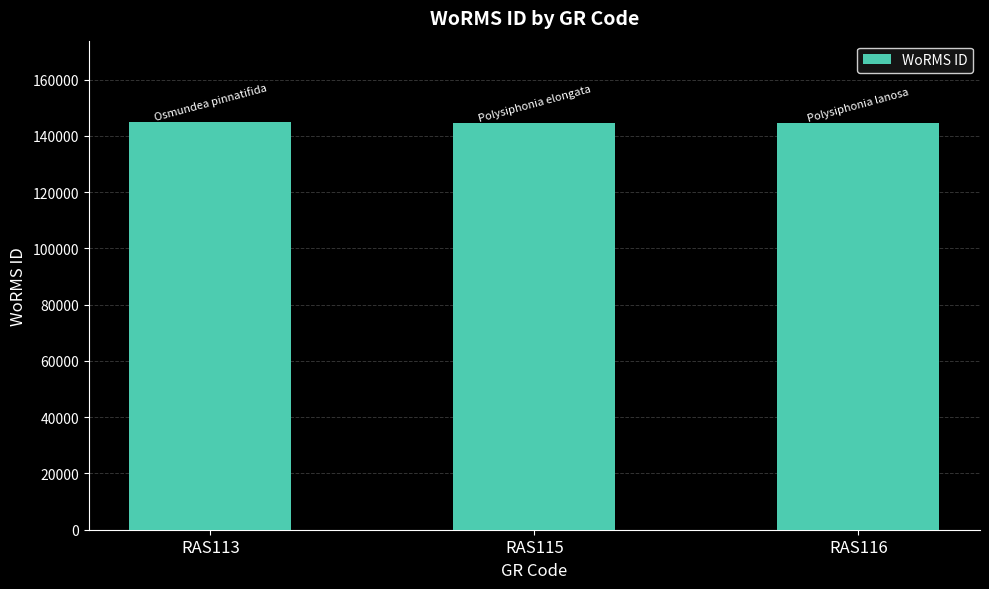

What is the greatest value displayed?

144847